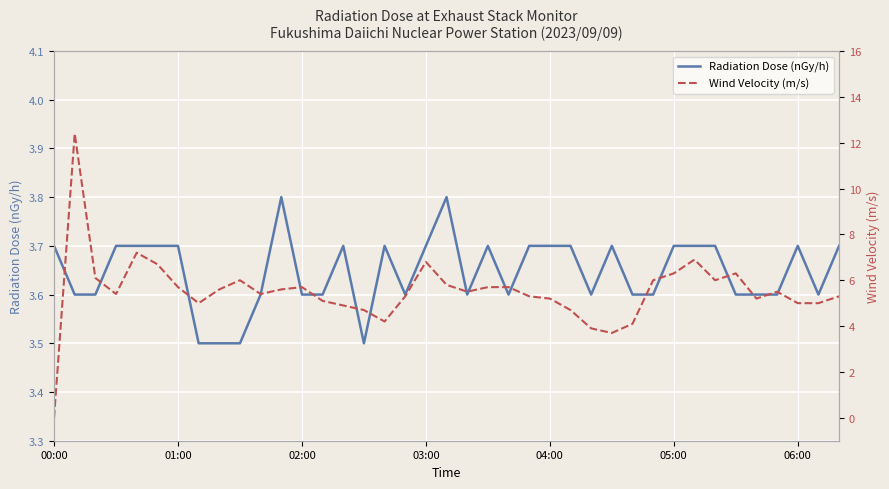

What position from the right is 10?

29